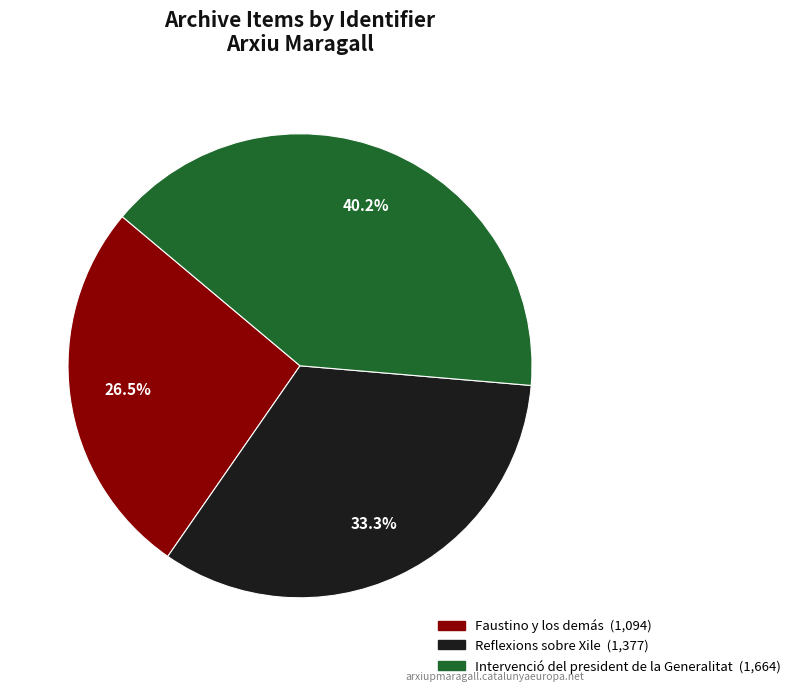

To the nearest percent, what is the difference between the Faustino y los demás and Intervenció del president de la Generalitat slice percentages?

14%